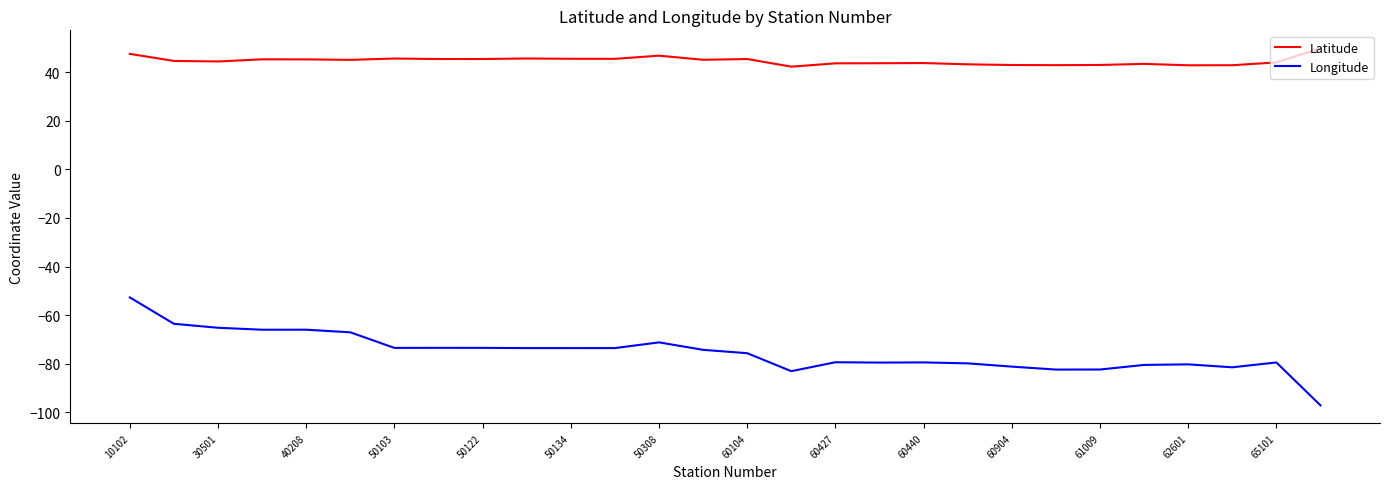

True or false: Latitude and Longitude cross at least once.

False